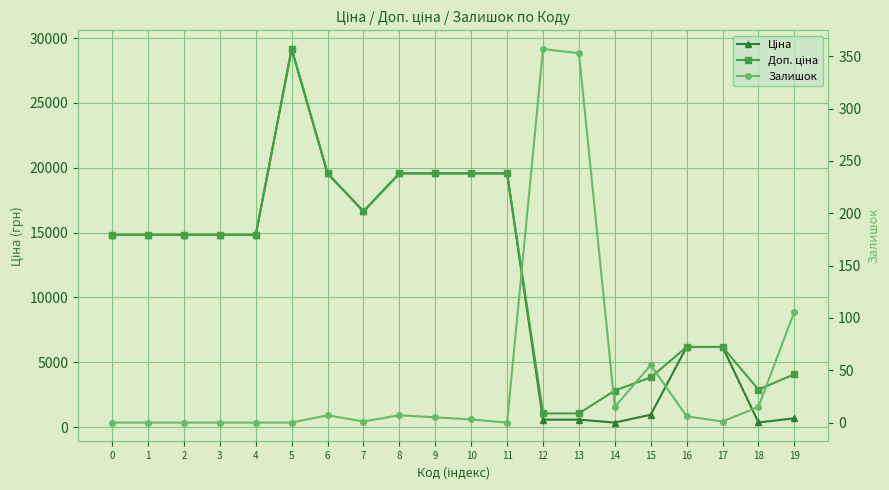

How many lines are shown in the chart?

3